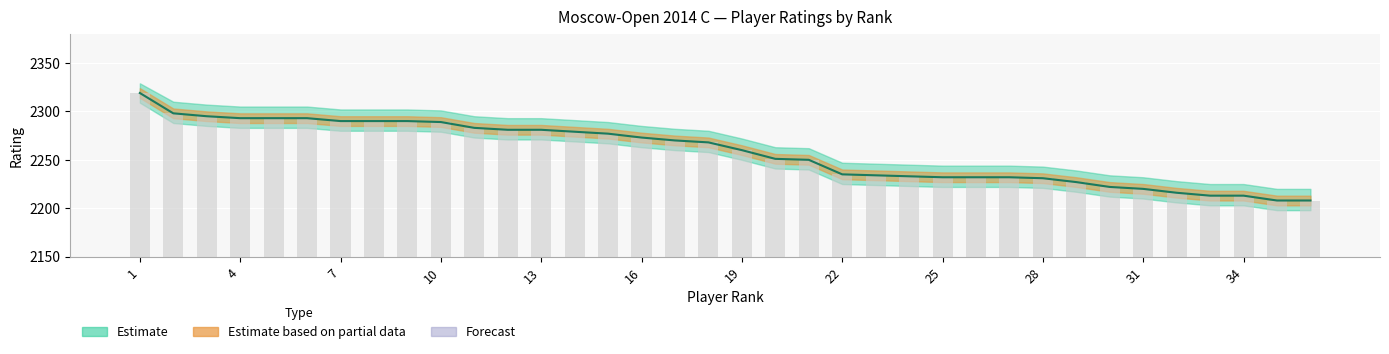

How many data points in Rating are above 2268?

17